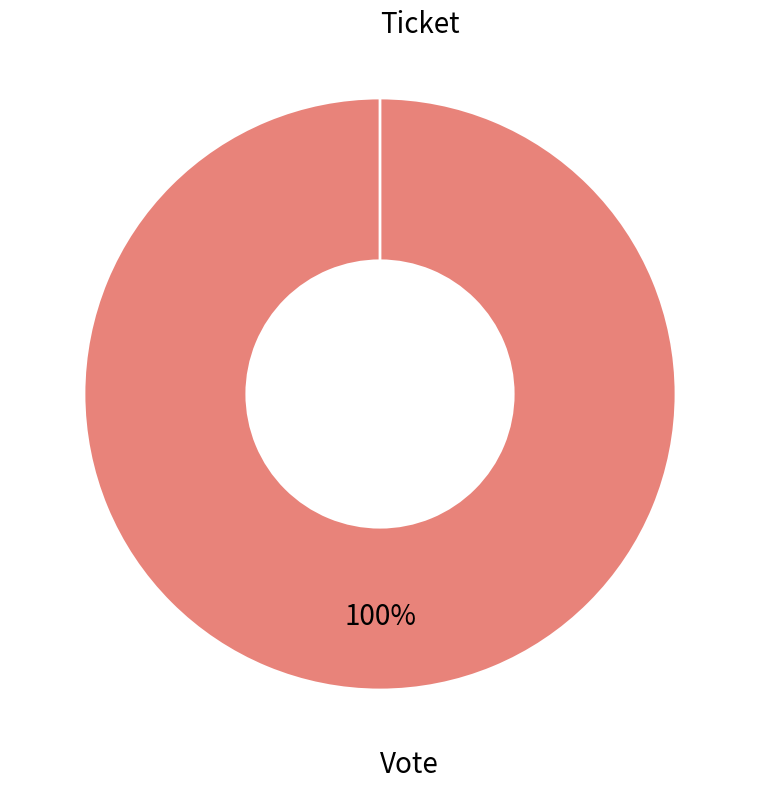

How many segments does this pie chart have?

2